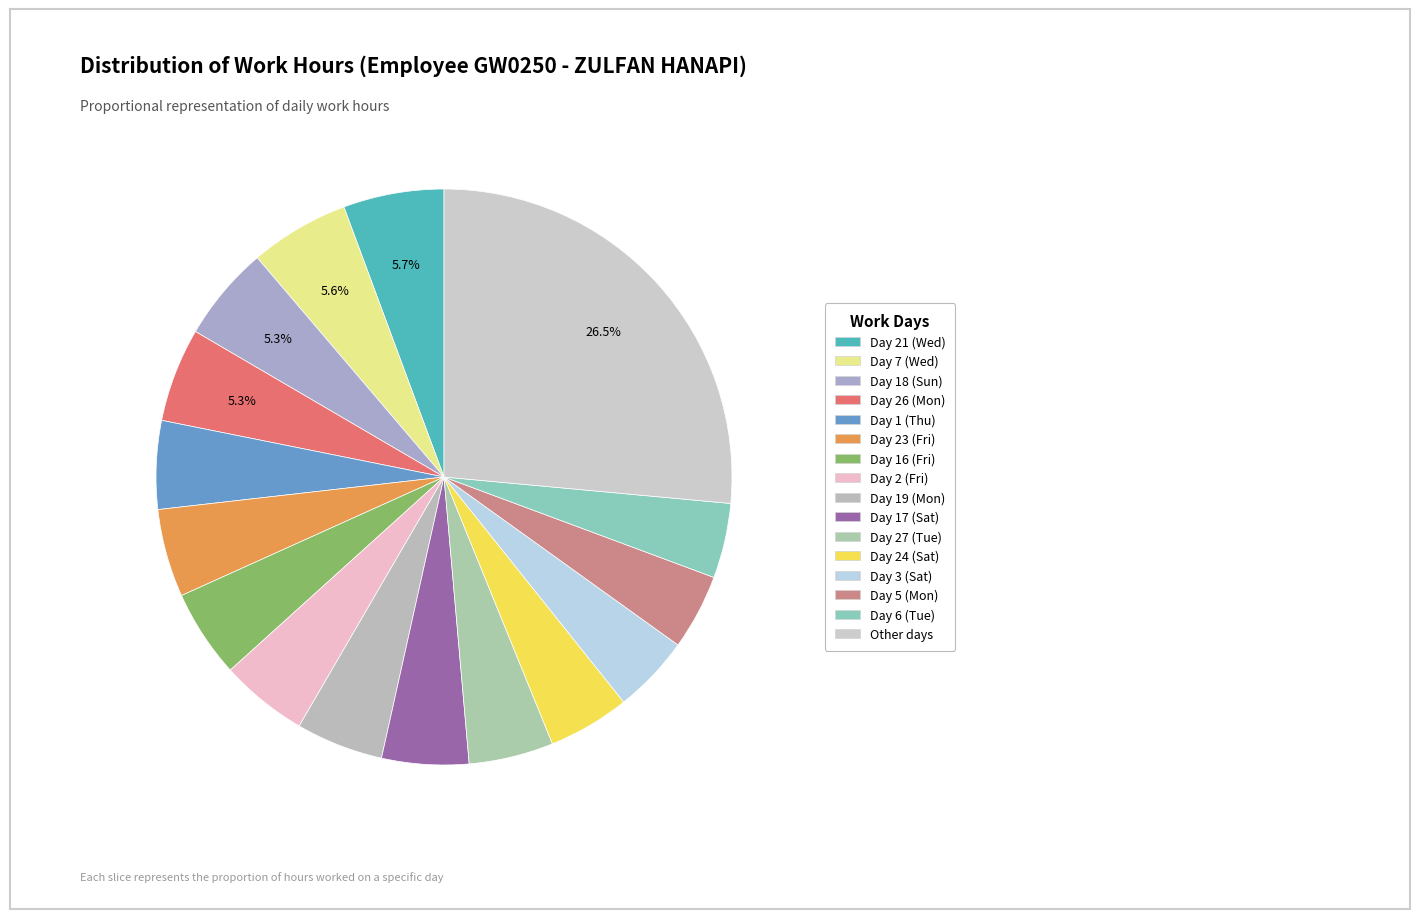

Count the number of slices in the pie.

16